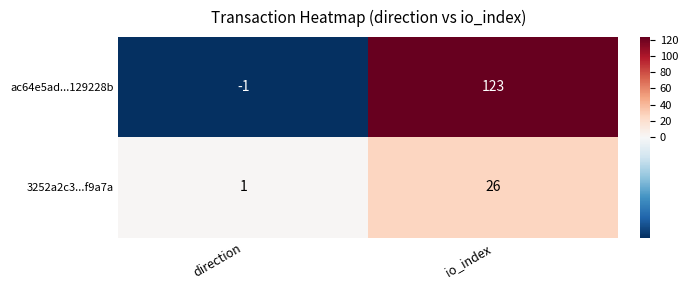

Between direction and io_index, which series saw the biggest shift?

ac64e5ad...129228b